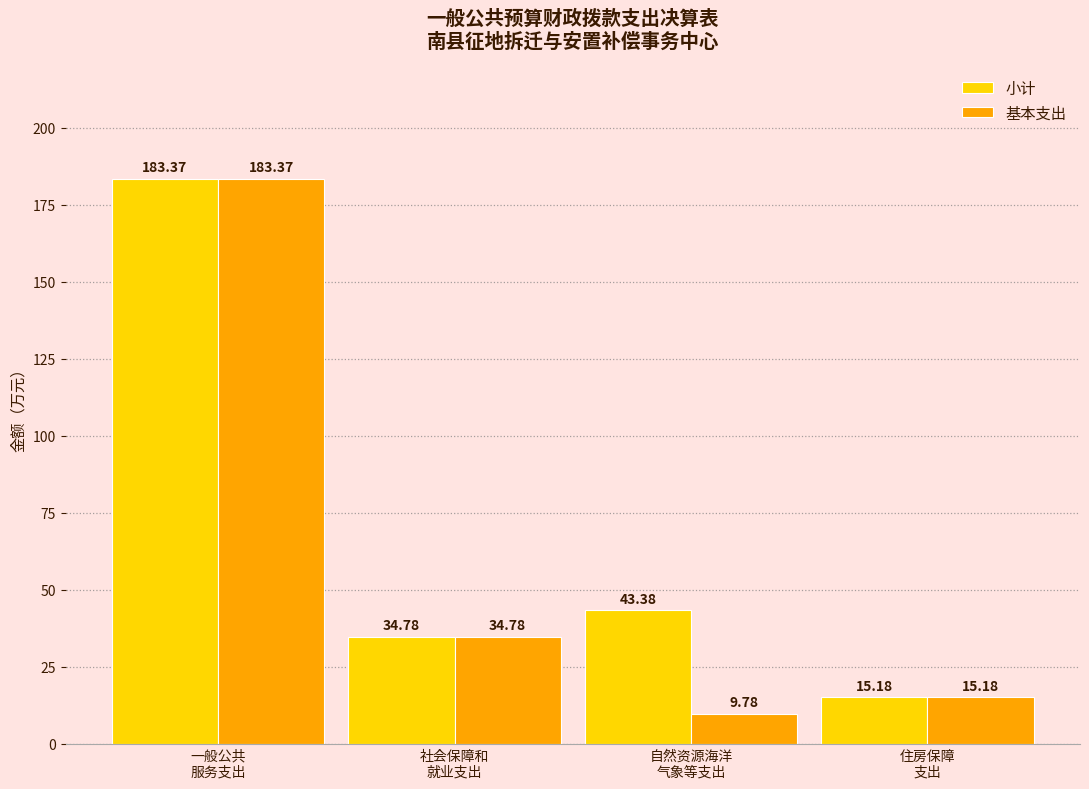

At which label is 基本支出 closest to 96?

社会保障和
就业支出